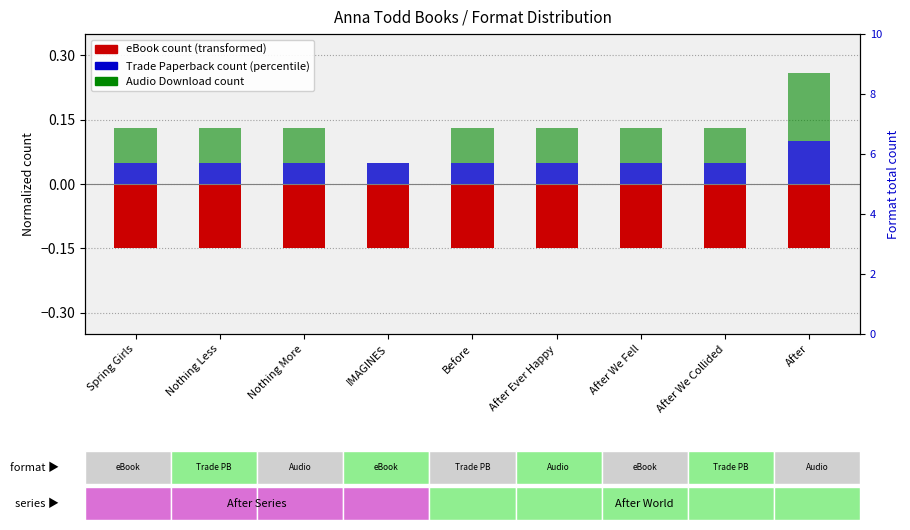

What are all the series names shown in the legend?

eBook count (transformed), Trade Paperback count (percentile), Audio Download count